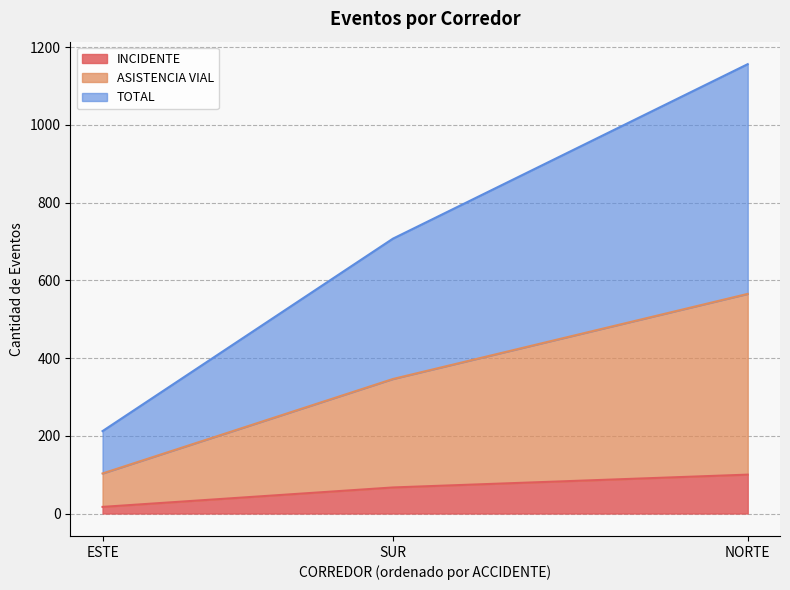

List the labels in order of INCIDENTE value, largest first.

NORTE, SUR, ESTE